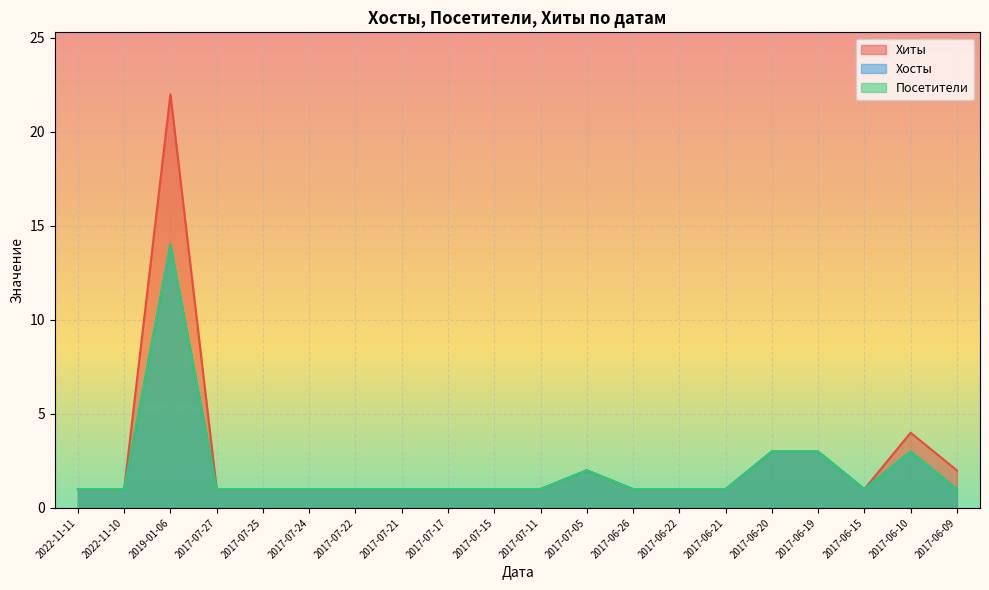

What is the label of the 13th point from the right?

2017-07-21